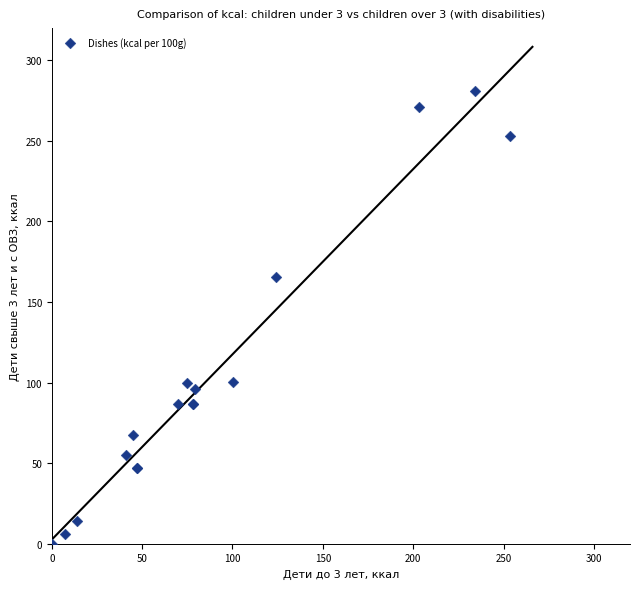

What Y value in the scatter plot is closest to 140?

165.3